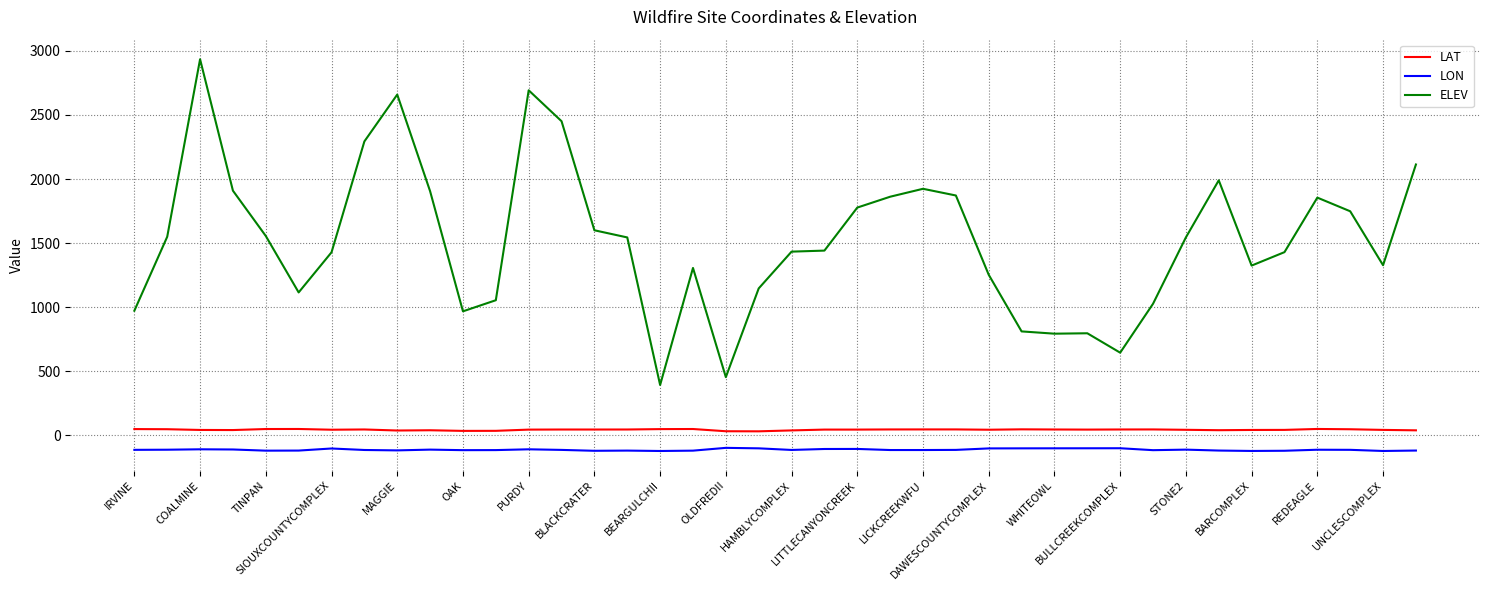

List the series in order of their peak value, lowest first.

LON, LAT, ELEV